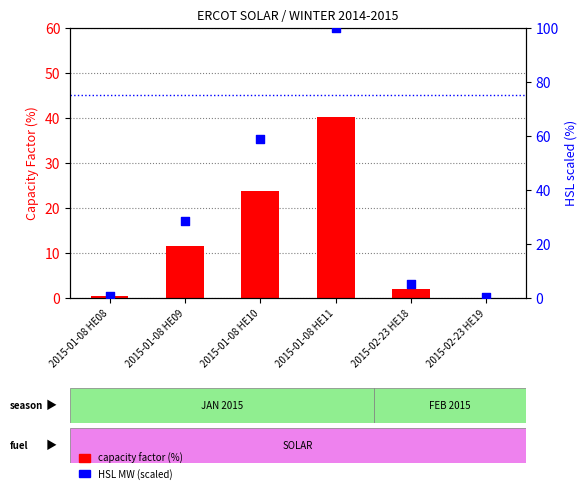

Is the value of HSL (scaled %) at 2015-02-23 HE19 greater than the value of capacity factor (%) at 2015-02-23 HE18?

No